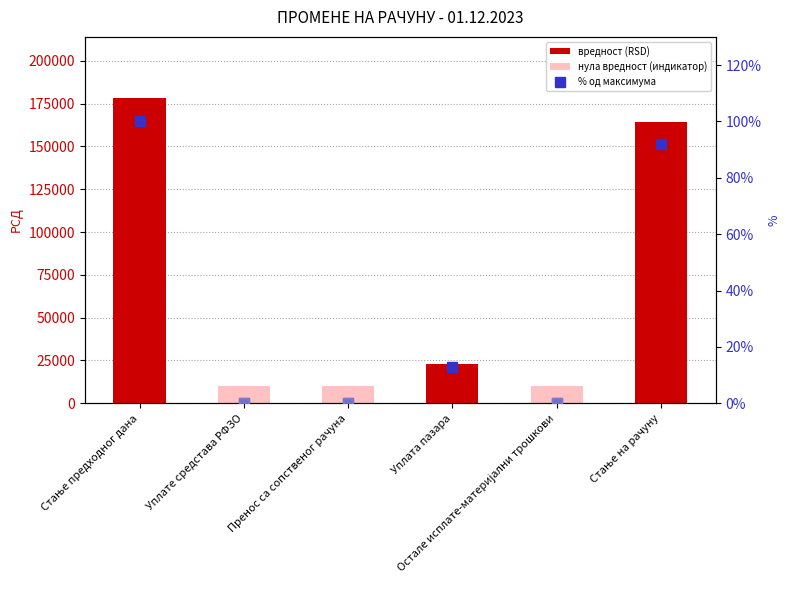

Which series has the largest range (max minus min)?

вредност (RSD)